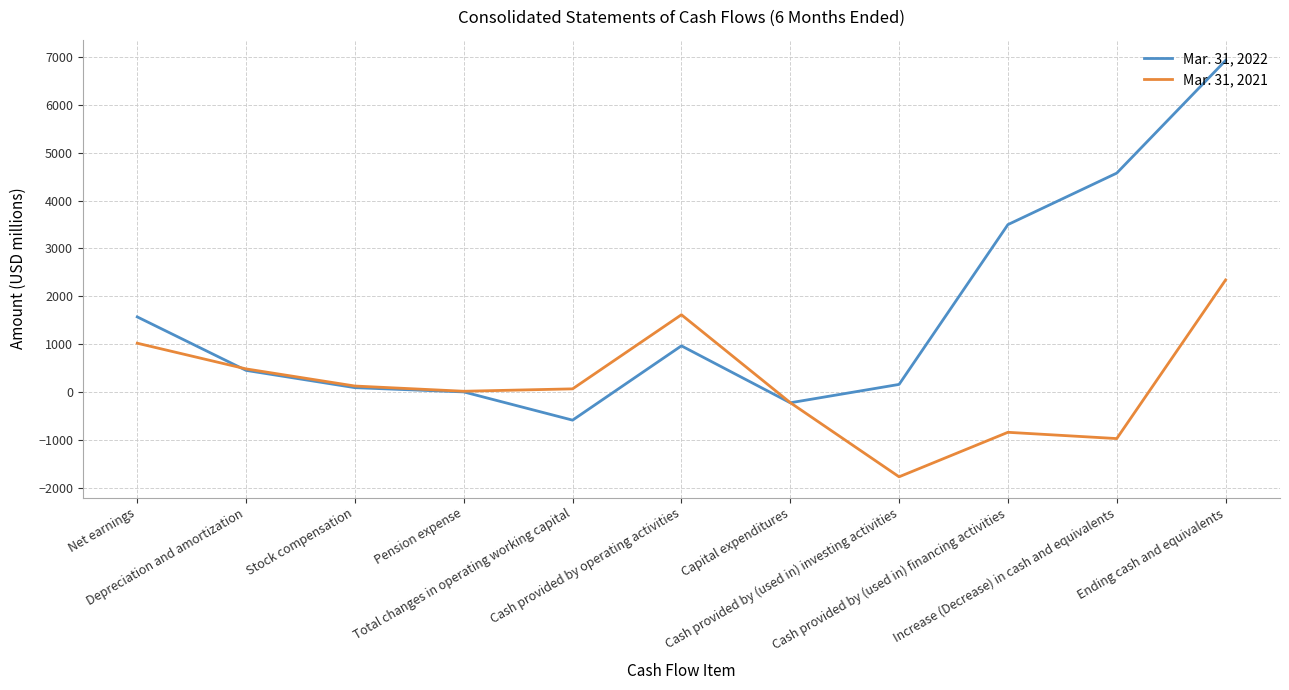

Rank the series by their maximum value, from highest to lowest.

Mar. 31, 2022, Mar. 31, 2021